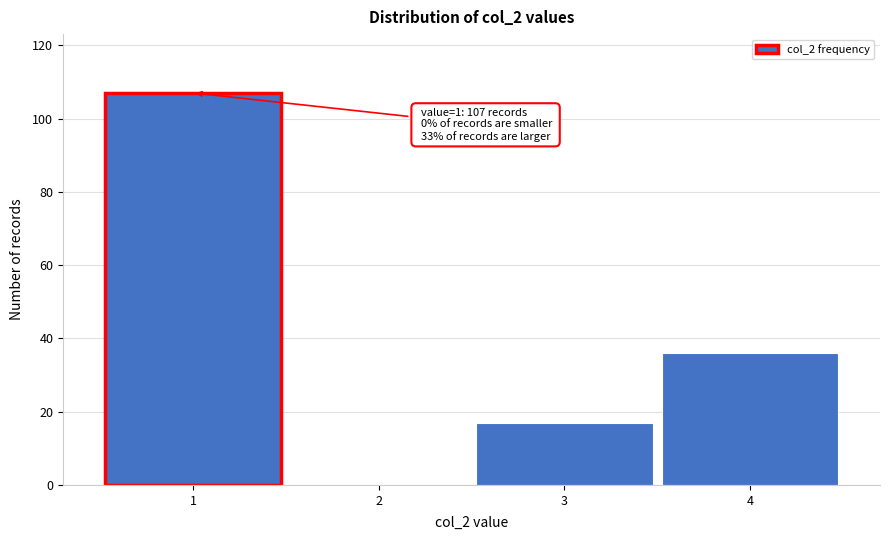

Reading right to left, what are all the values shown in this chart?

4=36	3=17	2=0	1=107